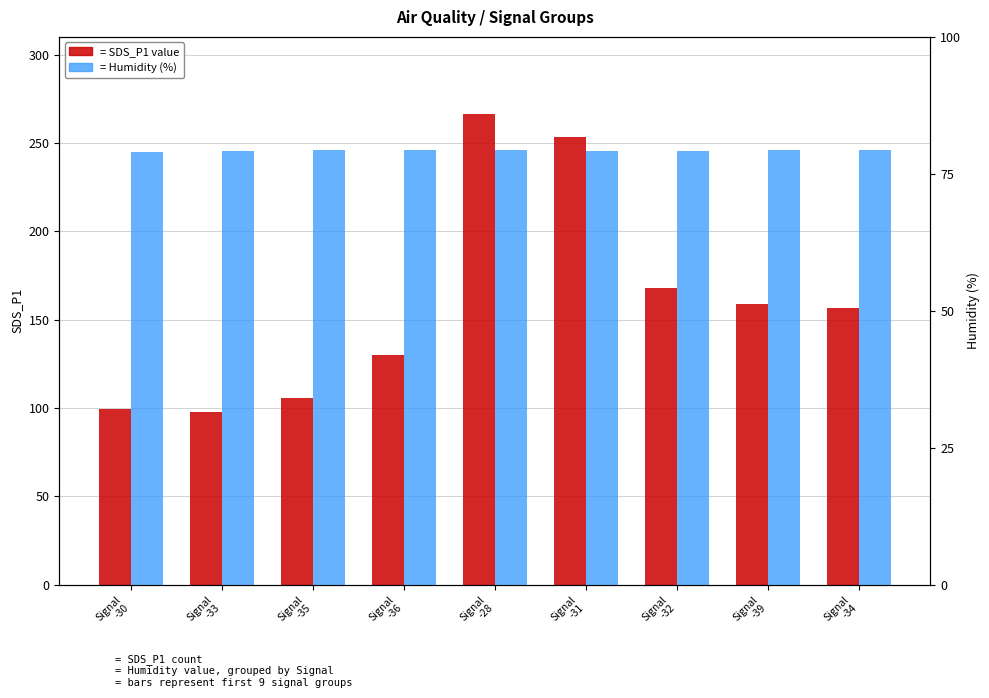

Is it true that Humidity equals 79.3 at Signal
-39?

True